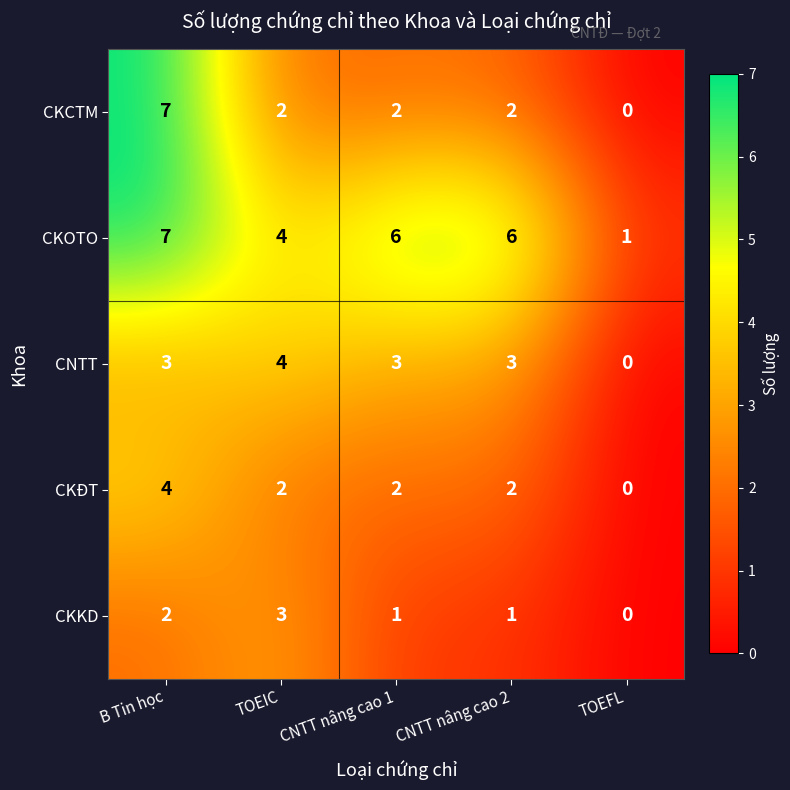

What is the sum of all CNTT values?

13